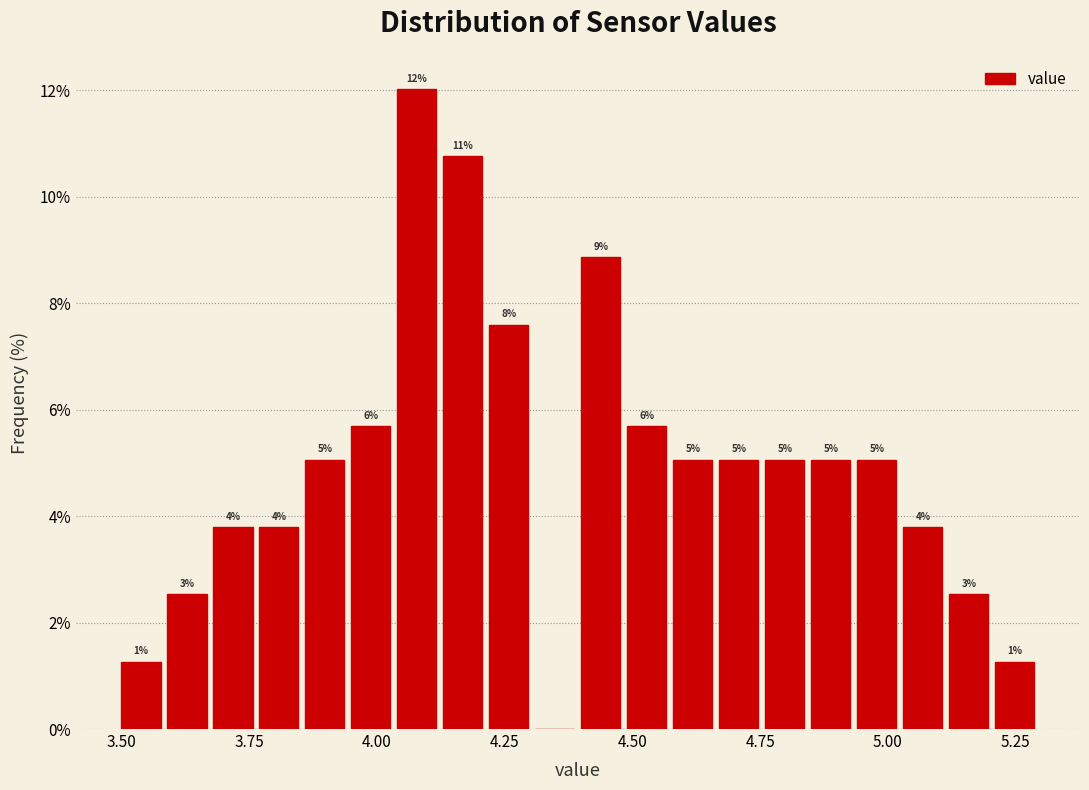

Around what value on the x-axis is the tallest bar? Give the approximate position of its centre, as read against the axis.

4.10